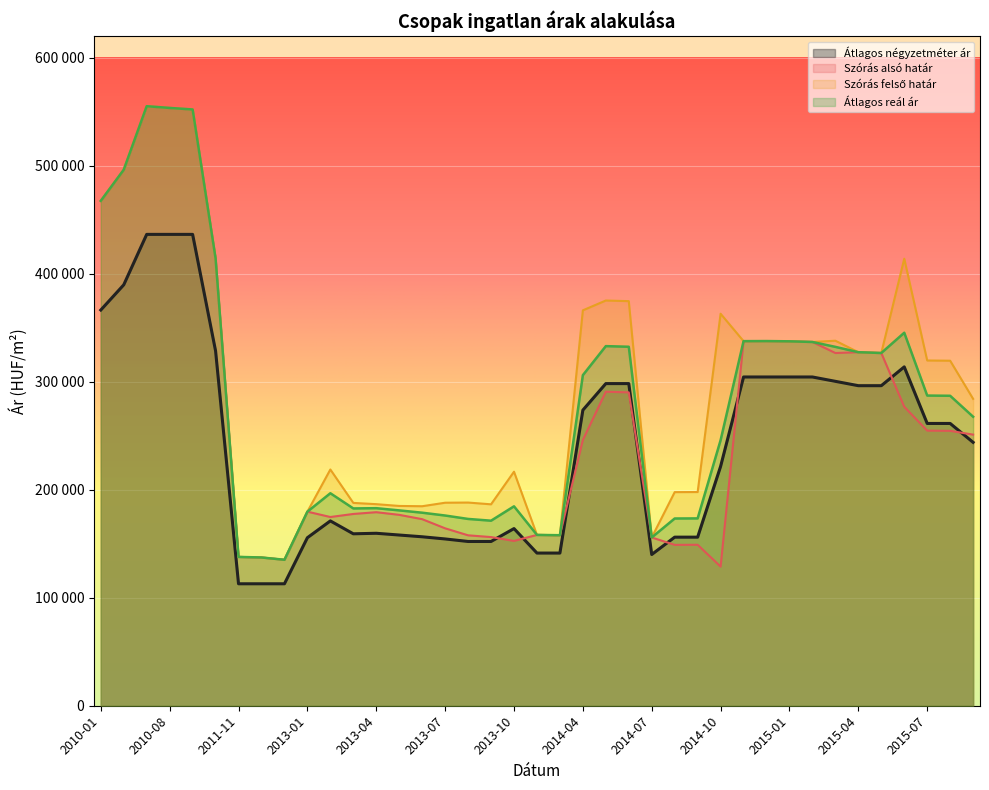

What is the approximate value of Átlagos négyzetméter ár at 2013-01, to the nearest 50?

155550